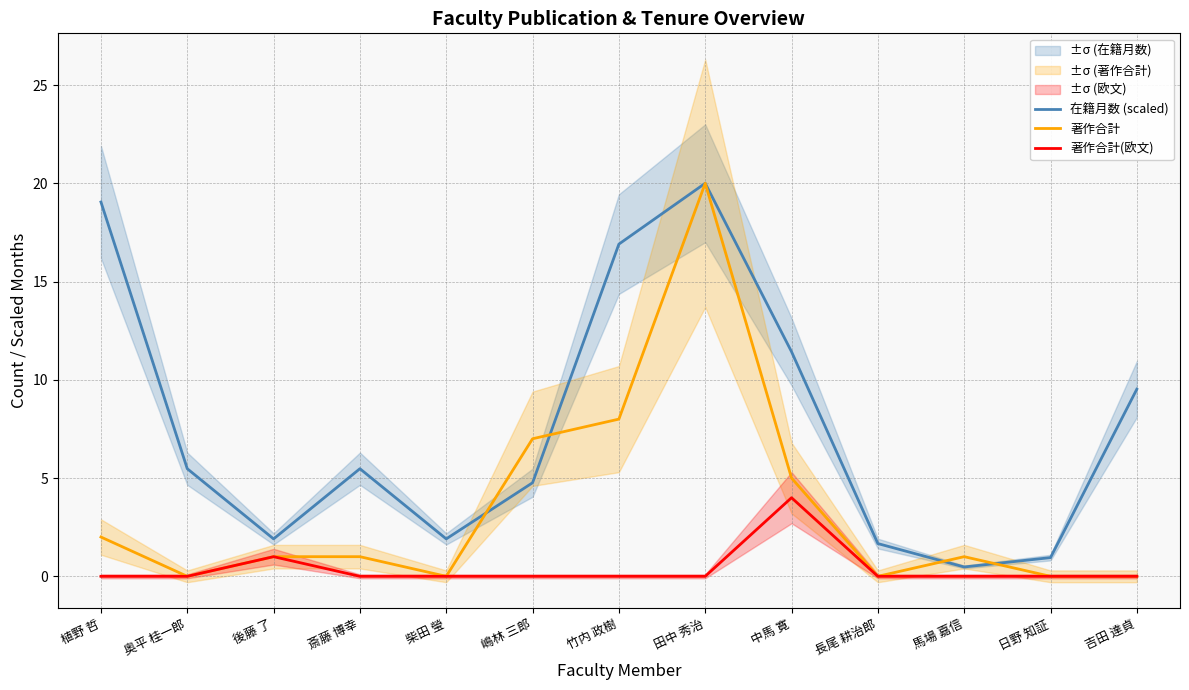

The 著作合計(欧文) series shows 0.0 at 吉田 達貞. True or false?

True